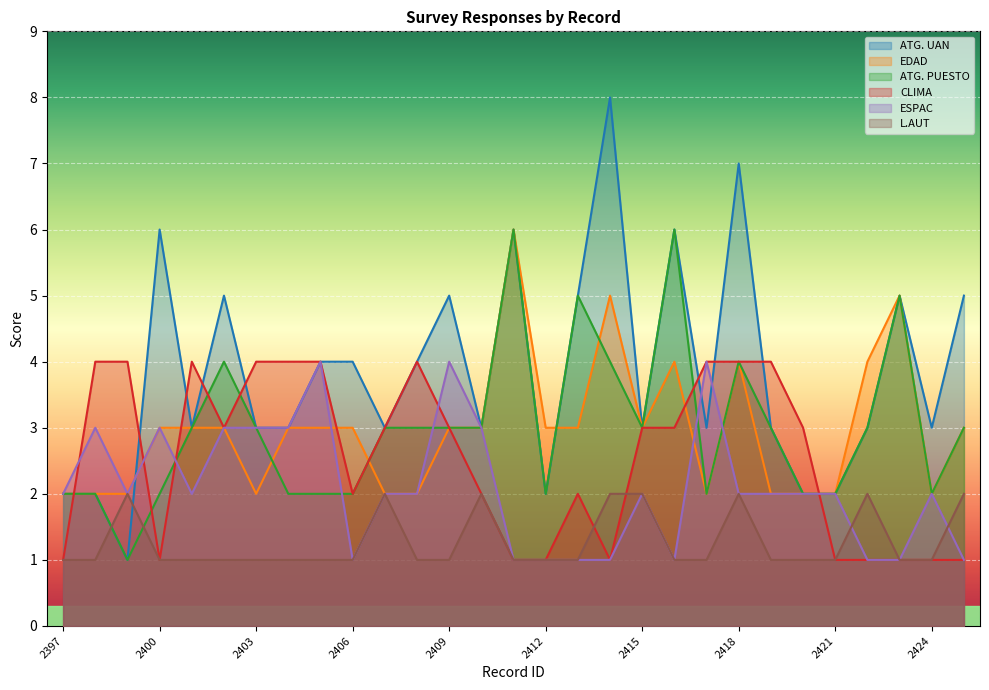

What is the average value of the CLIMA series?

3